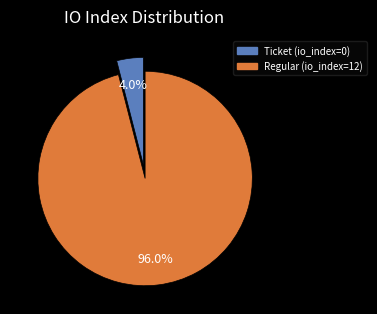

To the nearest percent, what is the combined percentage of Ticket and Regular?

100%